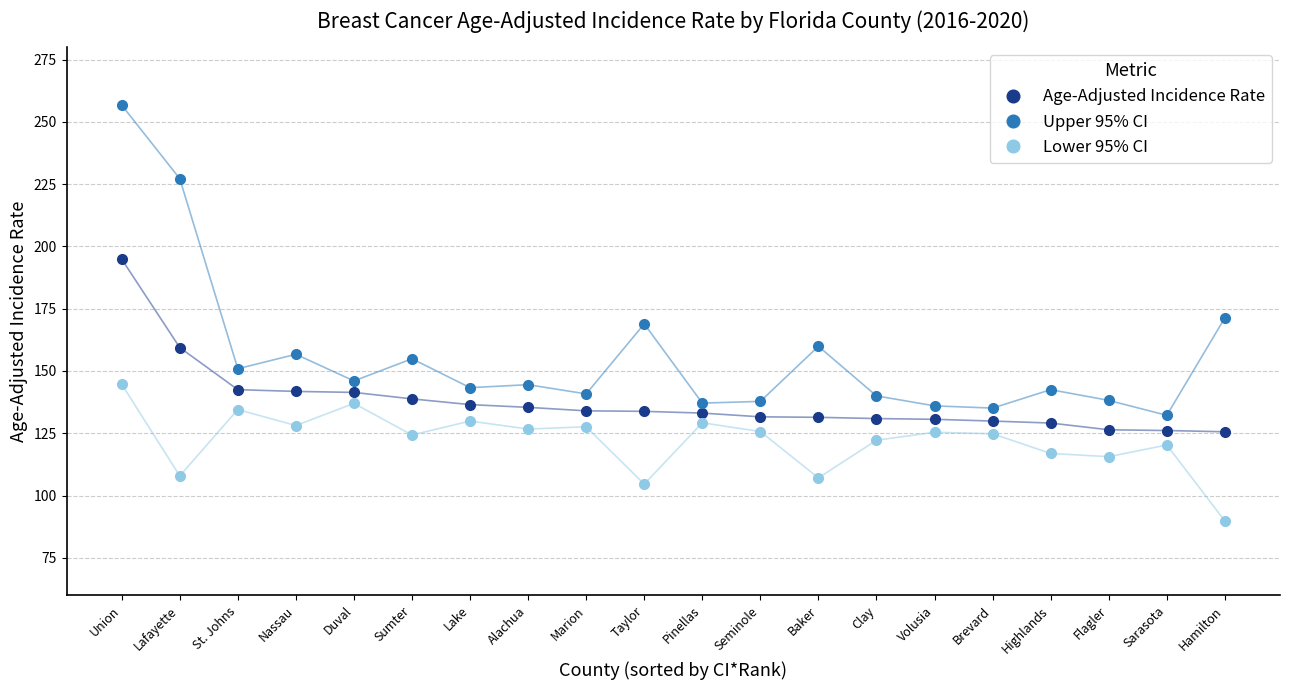

What is the spread (max minus min) of values at Highlands?

25.6